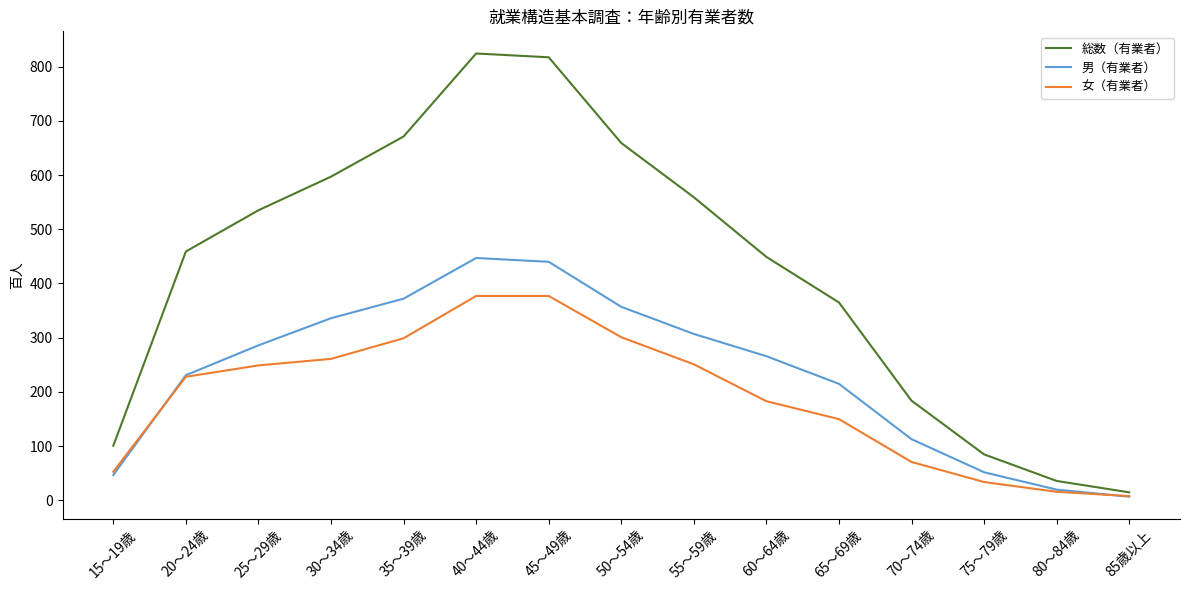

What is the maximum value for 総数（有業者）?

824